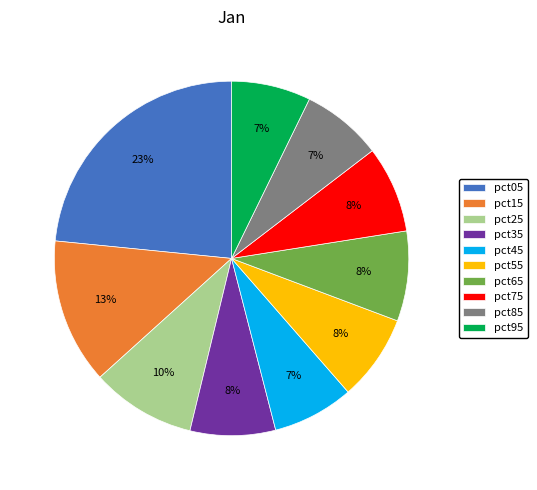

Count the number of slices in the pie.

10